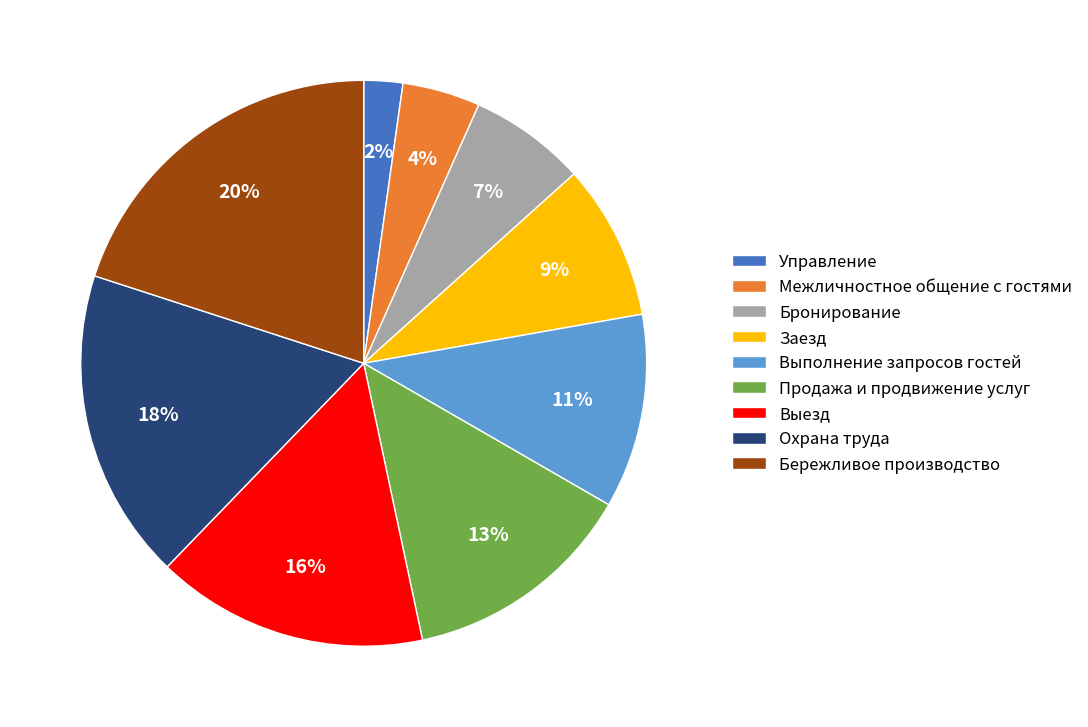

True or false: Межличностное общение с гостями accounts for 13% of the total.

False